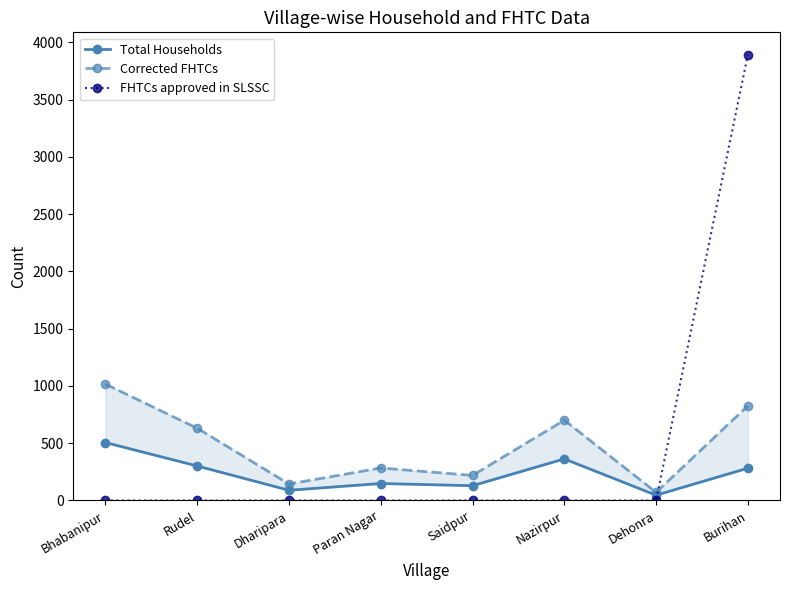

True or false: Total Households has a value of 301 at Rudel.

True